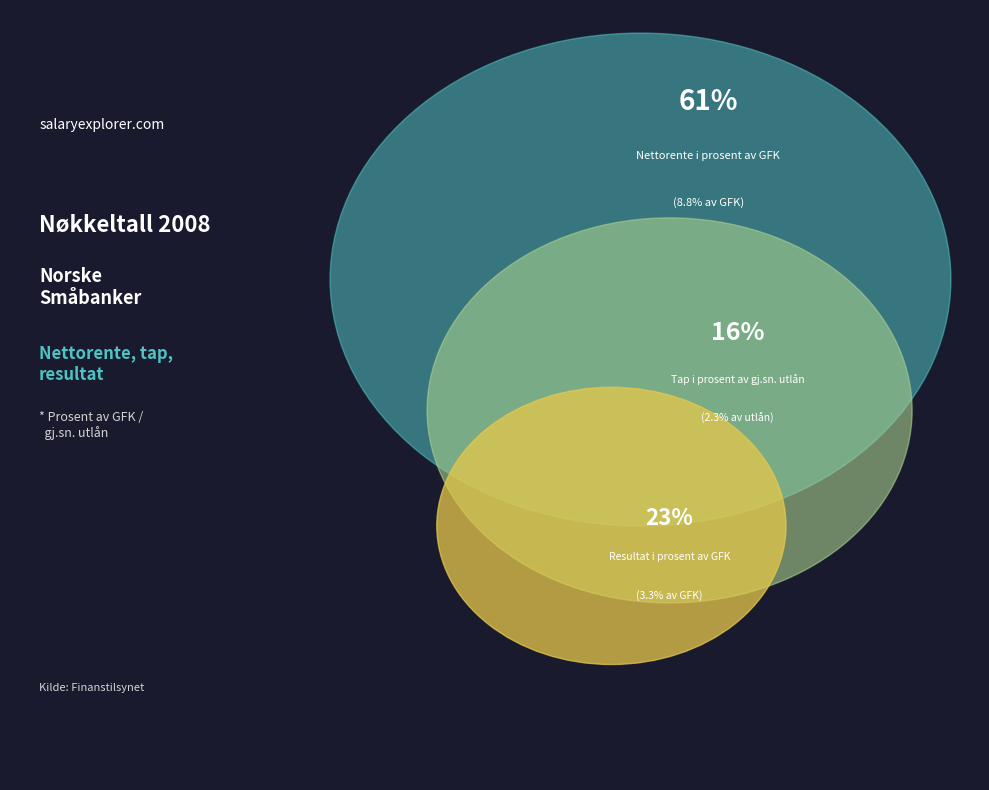

To the nearest percent, what percentage of the pie is Resultat i prosent av GFK?

23%